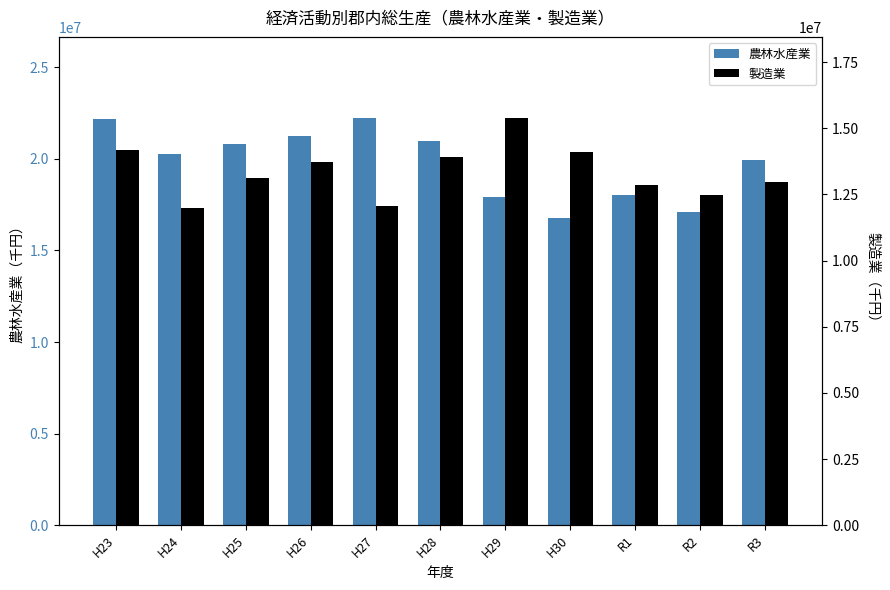

What is the value of the 製造業 bar at the 10th from the left?

12484240